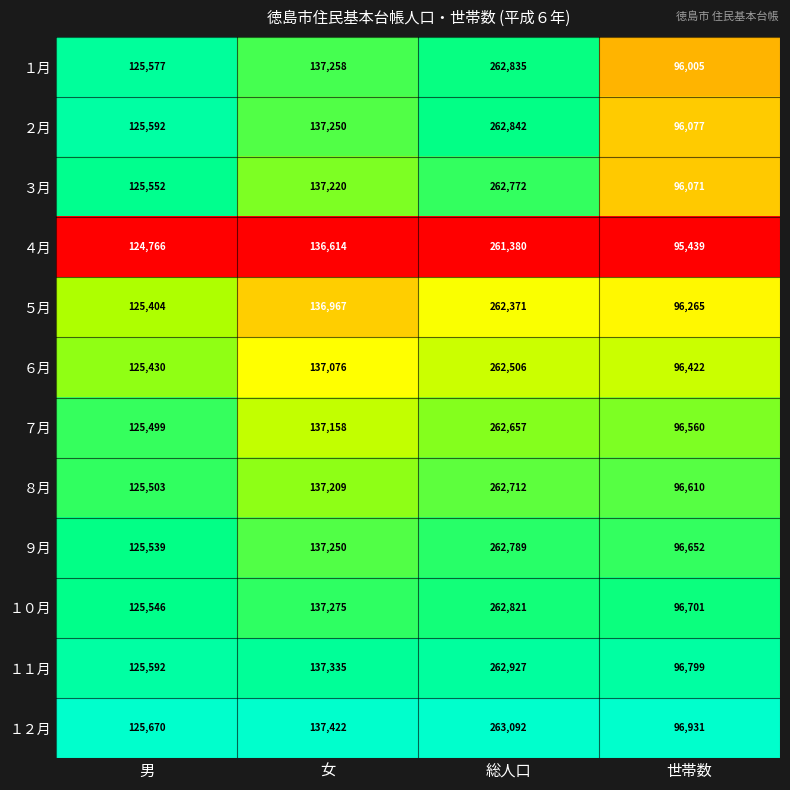

Rank the series by their maximum value, from highest to lowest.

１２月, １１月, ２月, １月, １０月, ９月, ３月, ８月, ７月, ６月, ５月, ４月